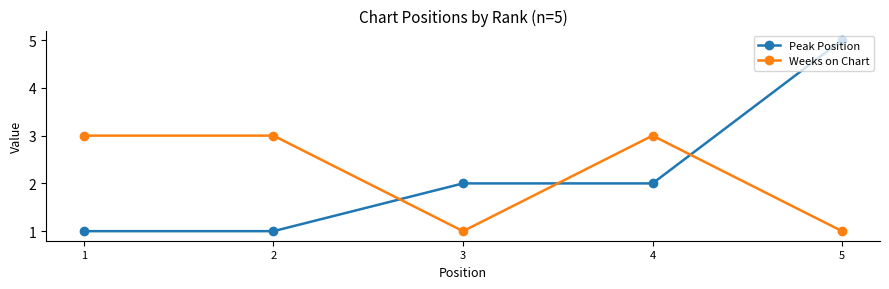

Which series ends up on top after the final intersection of Peak Position and Weeks on Chart?

Peak Position